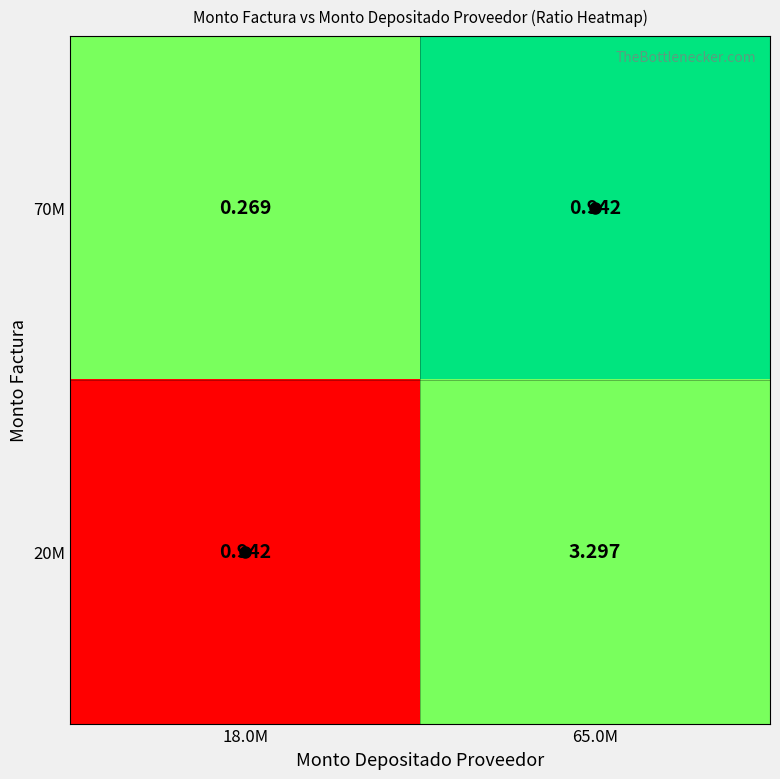

How many data points in 20M are above 3?

1